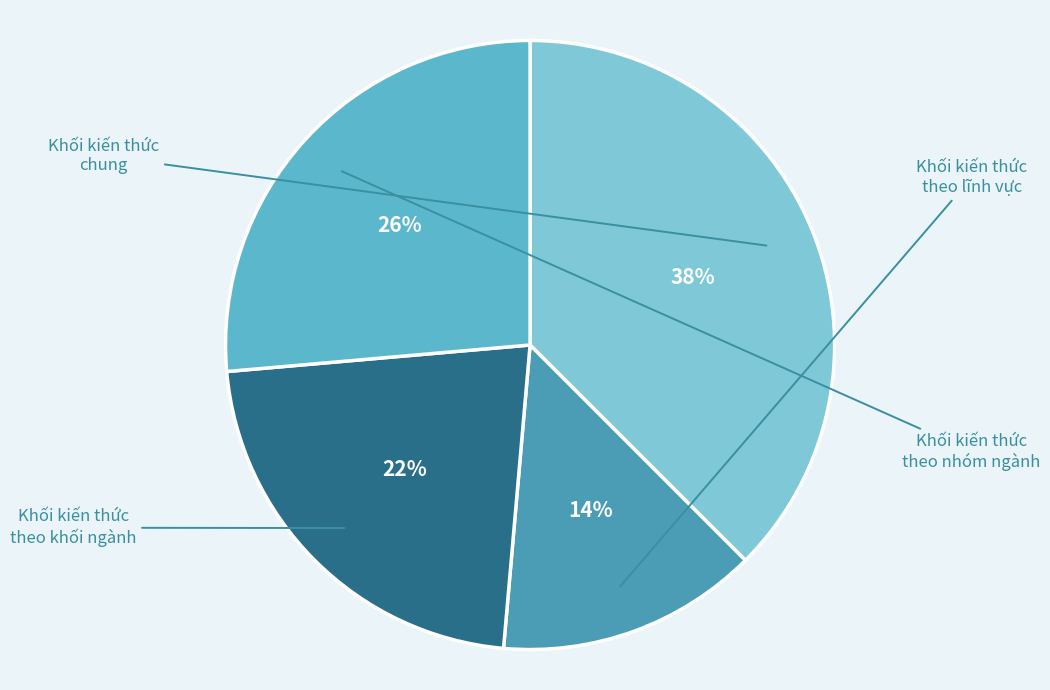

To the nearest percent, what percentage of the pie is Khối kiến thức chung?

38%